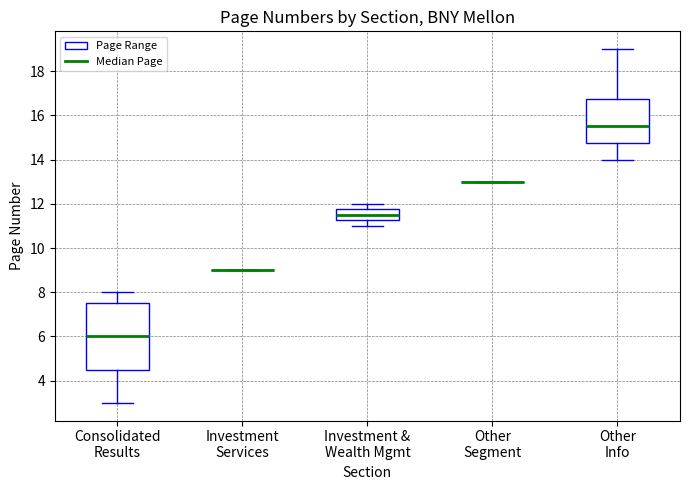

Reading left to right, read every box against the y-axis: the position of its median line, the range the box covers, and the ends of its whiskers. The values are not printed on the chart, so give them approximately, as read against the axis.

Consolidated Results: median 6.0, box 4.6 to 7.6, whiskers 3.0 to 8.0
Investment Services: box collapsed to a line at 9.0, whiskers 9.0 to 9.0
Investment & Wealth Mgmt: median 11.6, box 11.2 to 11.8, whiskers 11.0 to 12.0
Other Segment: box collapsed to a line at 13.0, whiskers 13.0 to 13.0
Other Info: median 15.6, box 14.8 to 16.8, whiskers 14.0 to 19.0